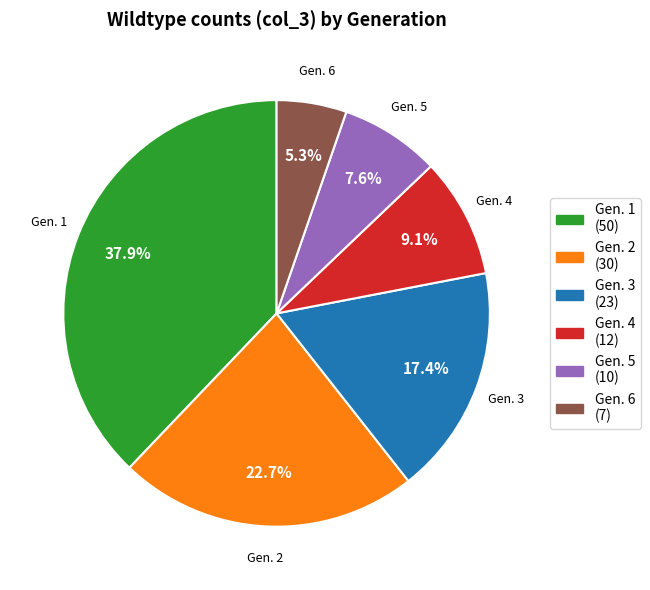

Is it true that Gen. 3 is 9% of the pie?

False